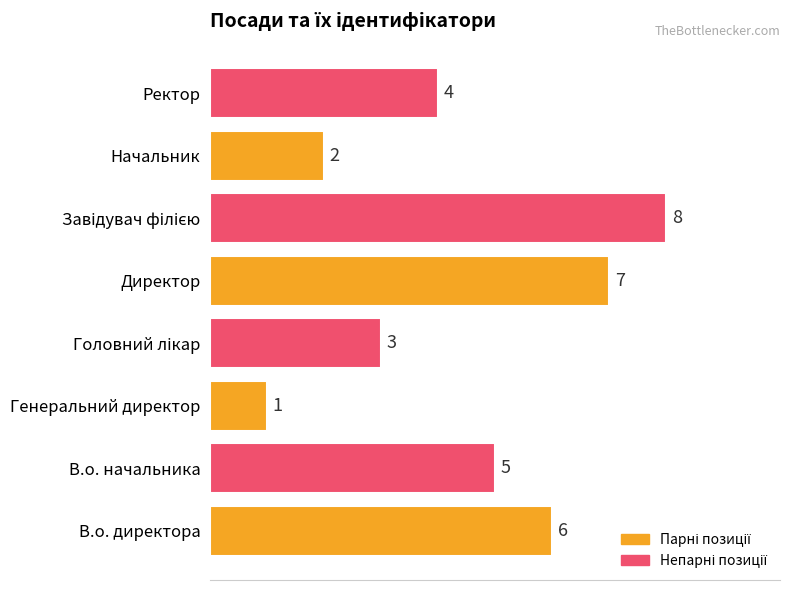

Reading bottom to top, what are all the values shown in this chart?

6	5	1	3	7	8	2	4